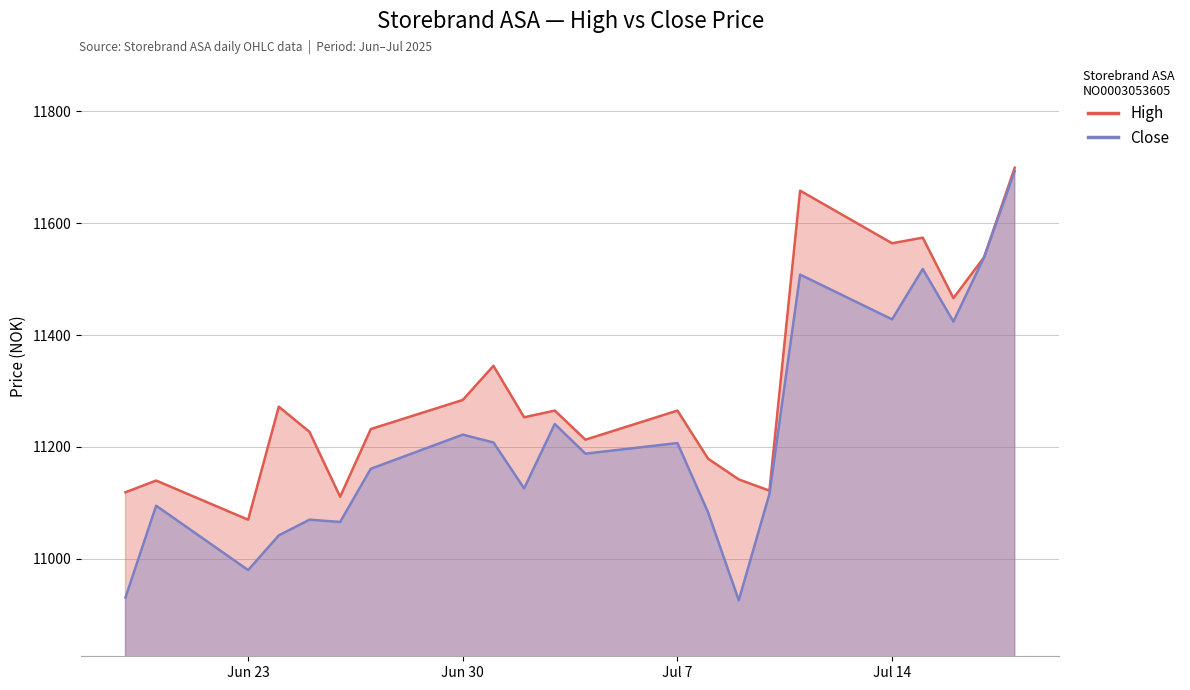

What are all the series names shown in the legend?

High, Close